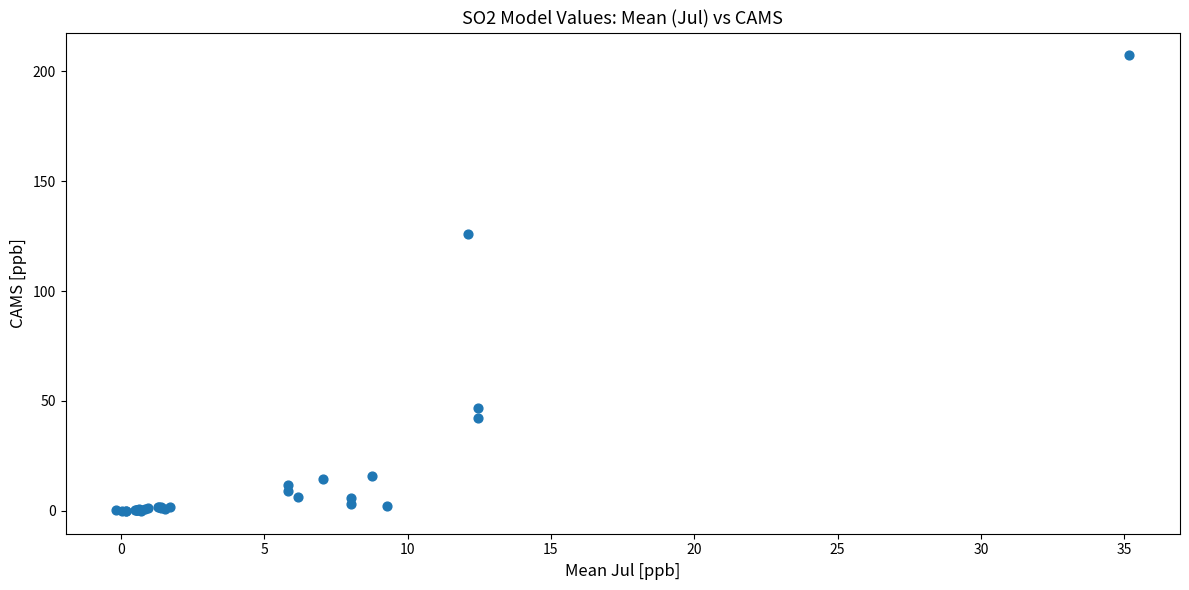

What Y value in the scatter plot is closest to 103?

126.0